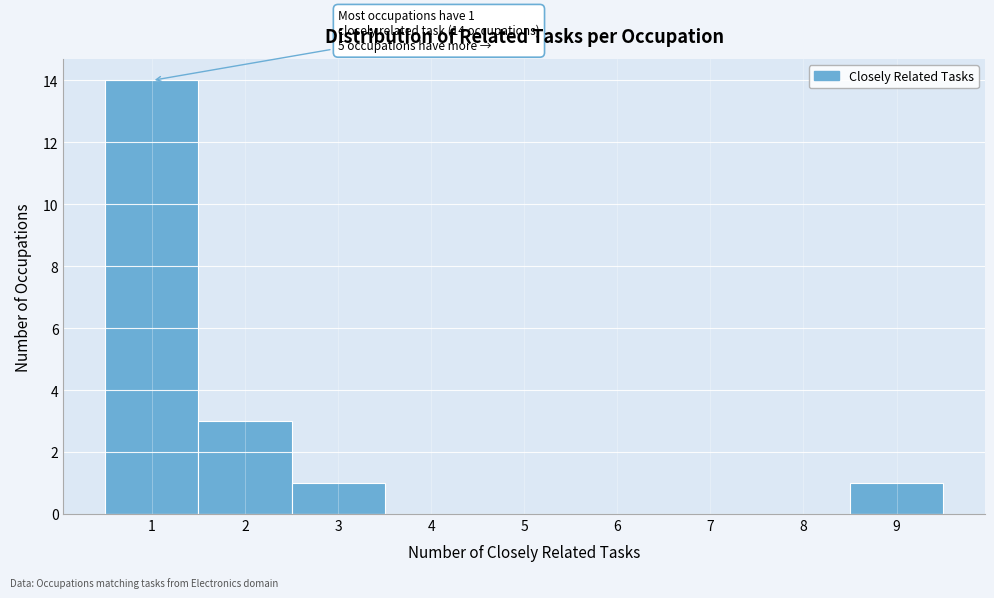

Which range on the x-axis has the tallest bar?

0.5 to 1.5